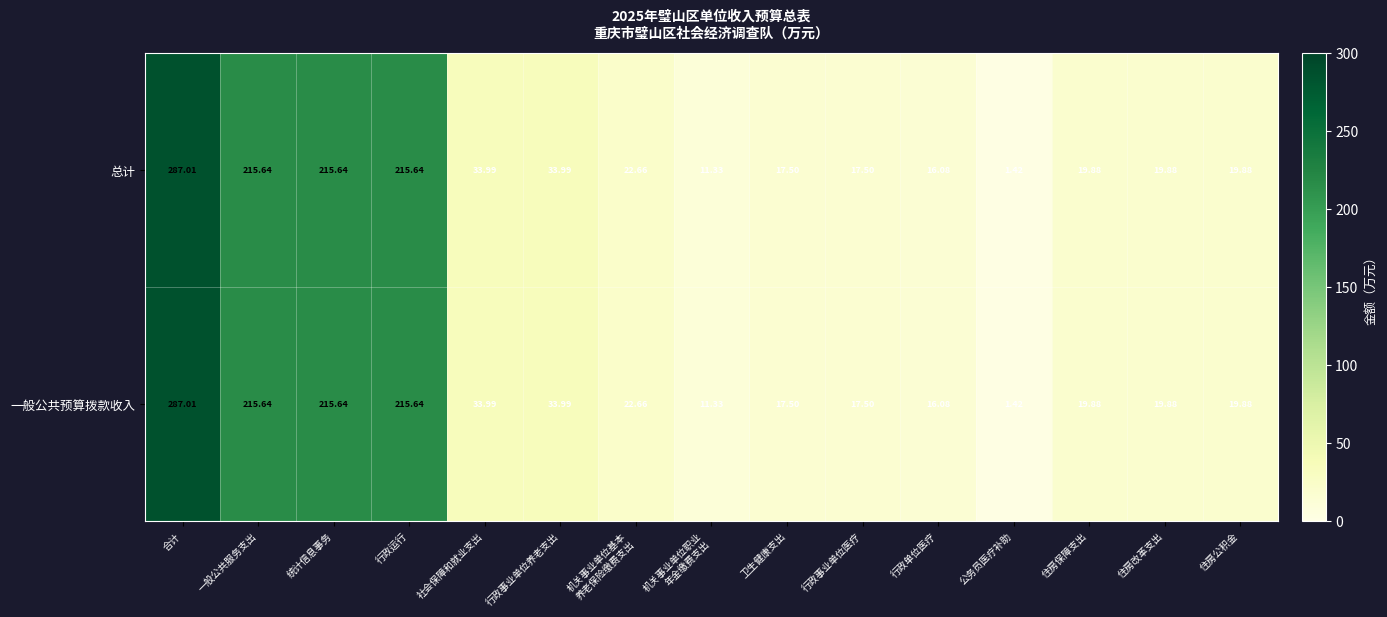

How many data points in 一般公共预算拨款收入 are less than 19?

5